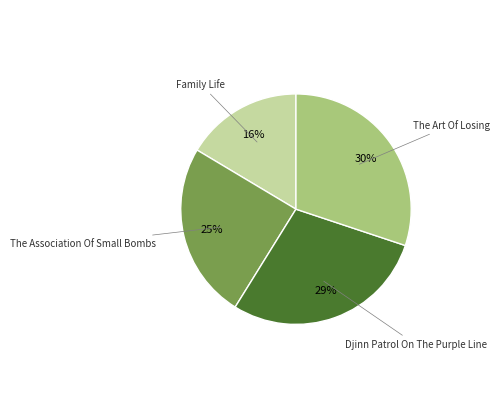

What is the ratio of the value at Family Life to the value at The Art Of Losing?

0.5